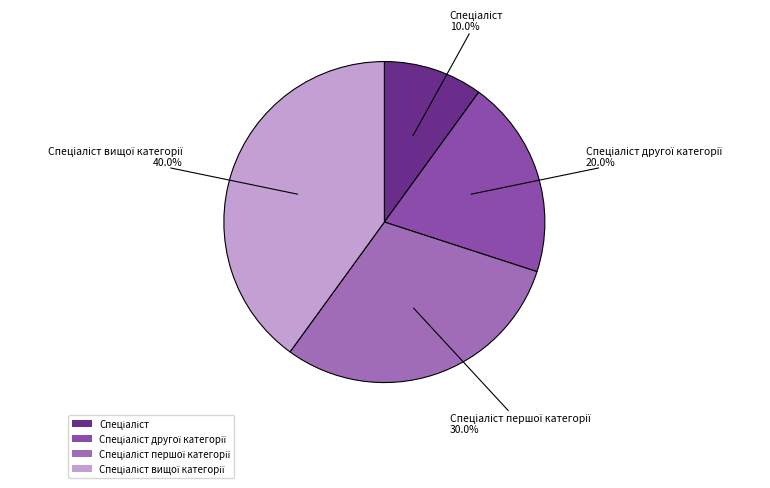

Is there any slice that represents more than half of the pie?

No